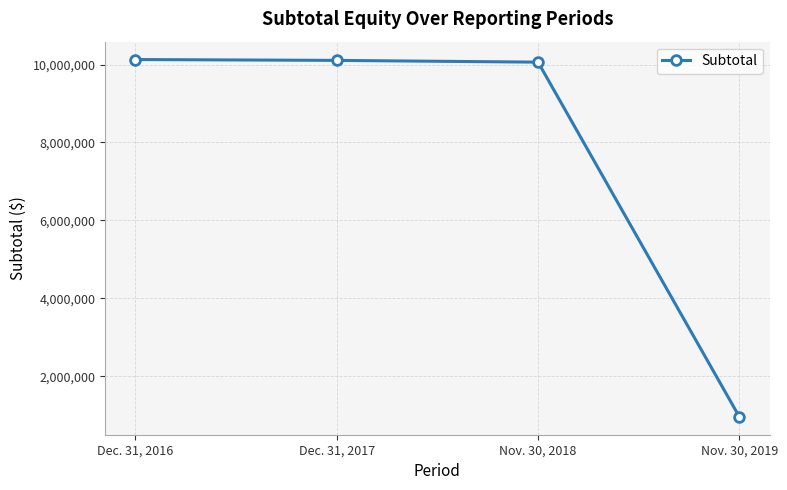

List the labels in order of value, smallest first.

Nov. 30, 2019, Nov. 30, 2018, Dec. 31, 2017, Dec. 31, 2016